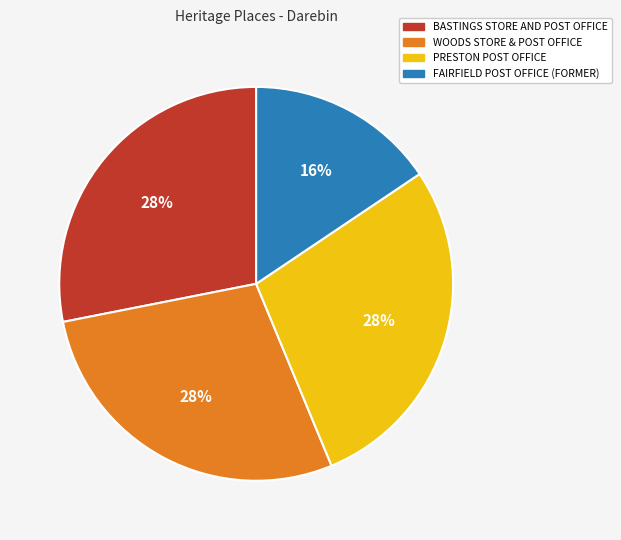

Do BASTINGS STORE AND POST OFFICE and PRESTON POST OFFICE together represent more than half of the pie?

Yes